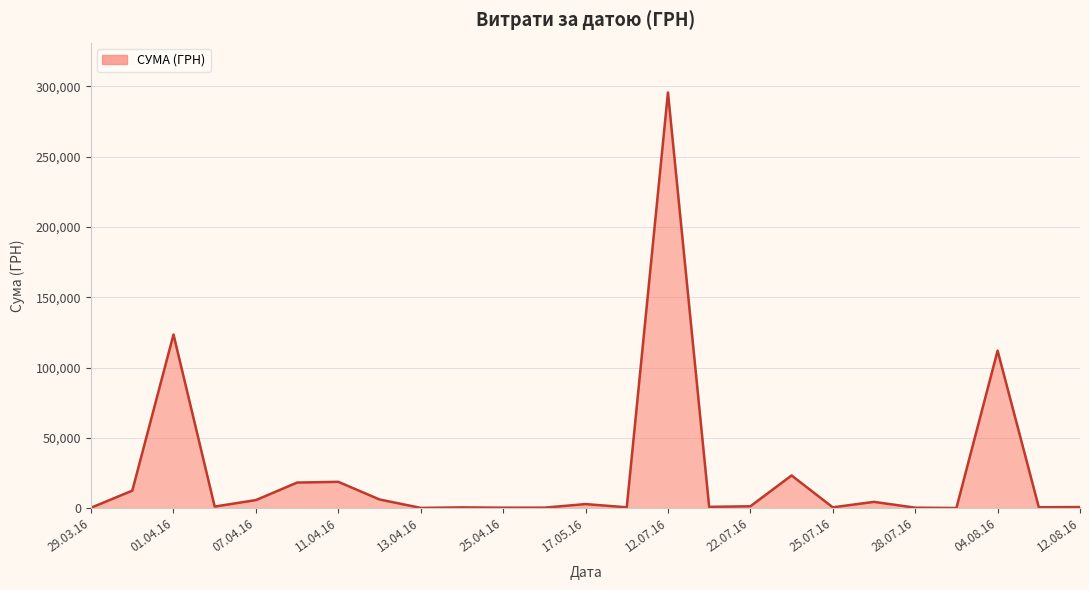

What is the difference between the maximum and minimum values?

295540.8